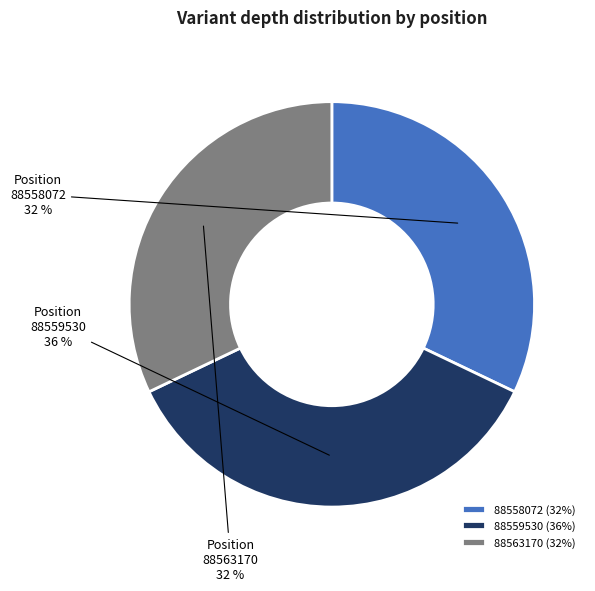

Do 88563170 (32%) and 88559530 (36%) together represent more than half of the pie?

Yes